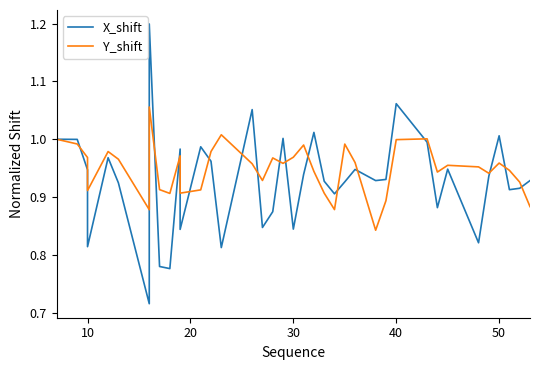

In Y_shift, how many points are higher than both neighbors (excluding endpoints)?

10